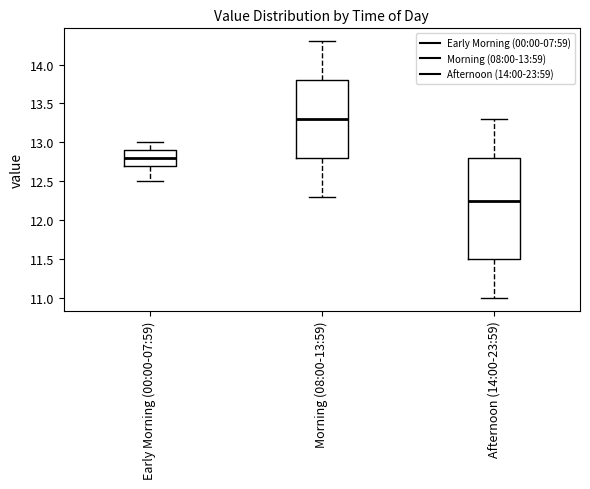

Where does the lower whisker of the box for Early Morning (00:00-07:59) end on the y-axis? The values are not printed on the chart, so give them approximately, as read against the axis.

12.50